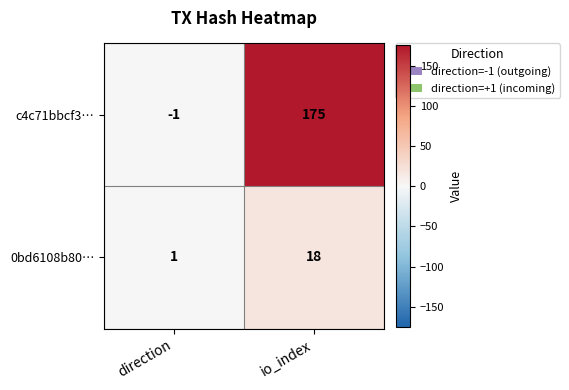

What is the highest value of the 0bd6108b80… series?

18